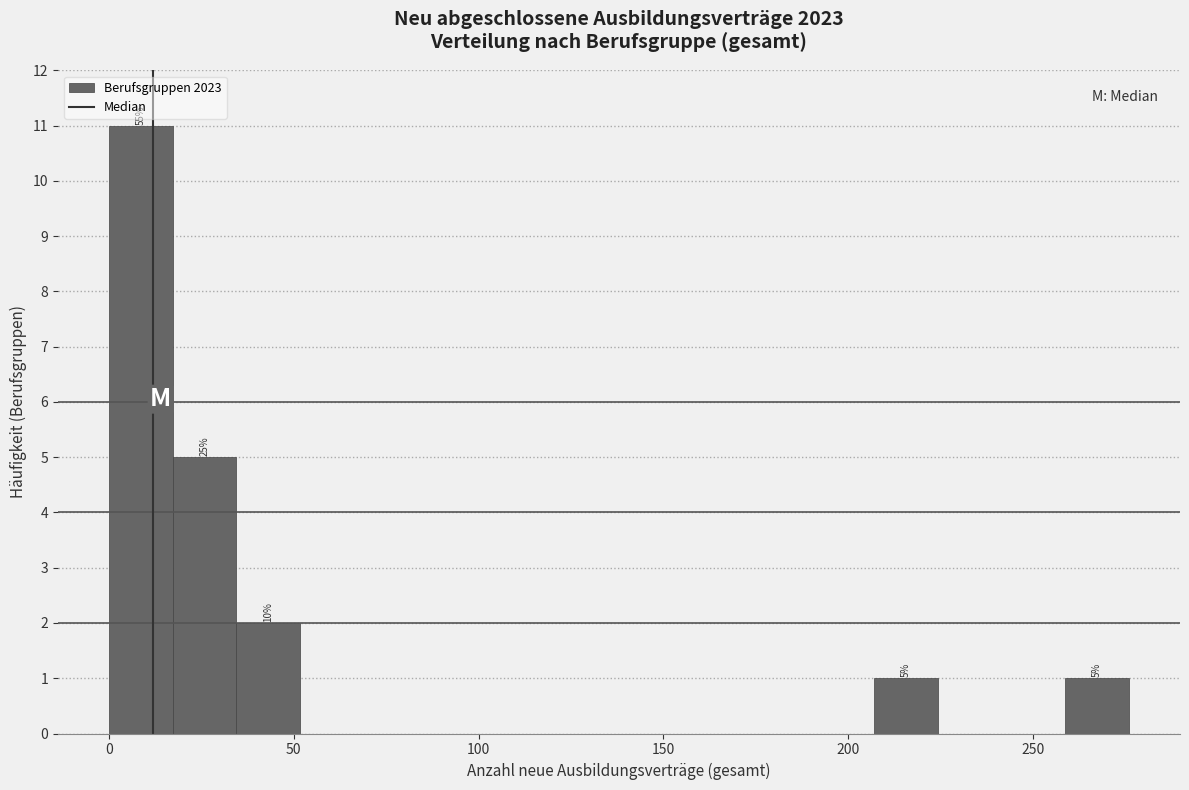

Read against the x-axis, roughly where is the centre of the tallest bar?

10